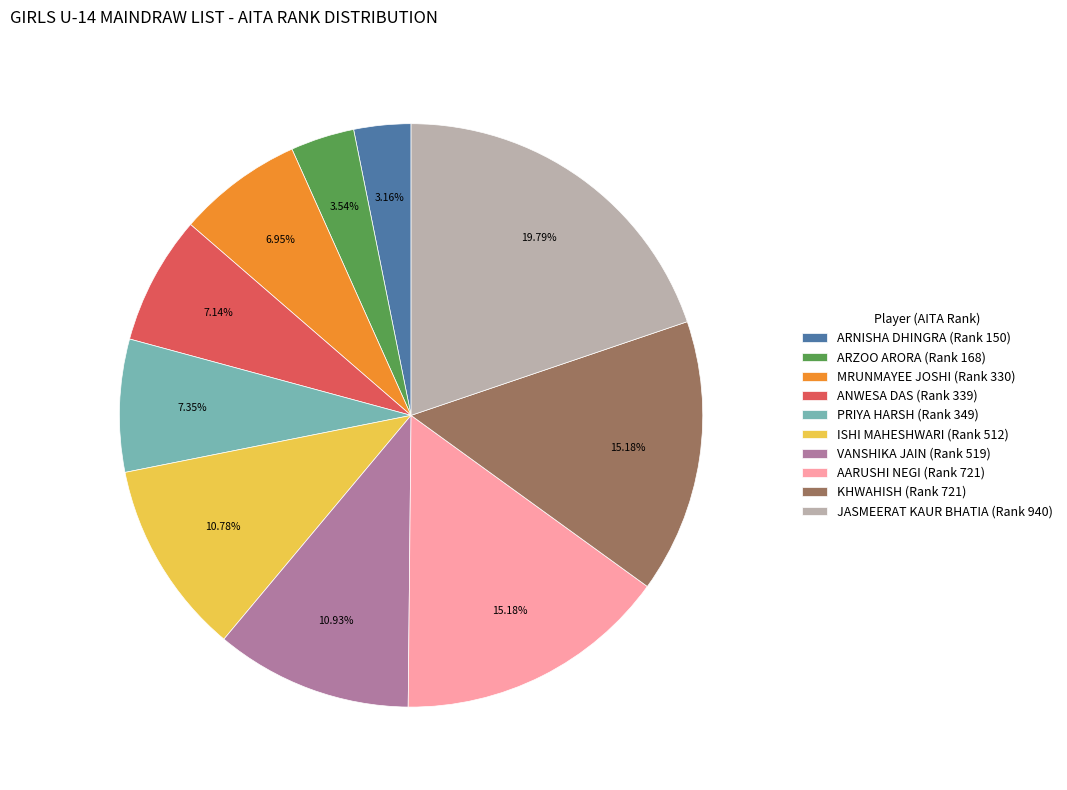

Approximately how many times larger is the value at VANSHIKA JAIN compared to AARUSHI NEGI?

0.7